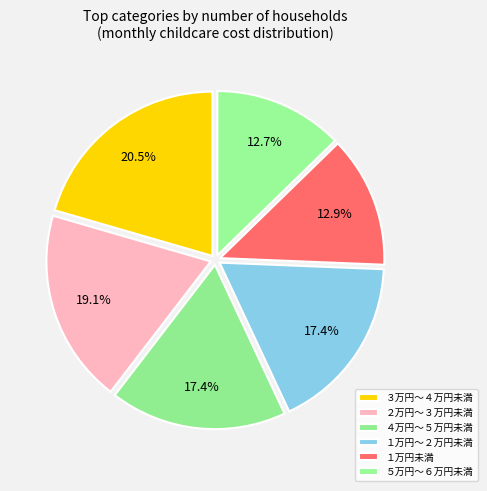

How many slices are in this pie chart?

6